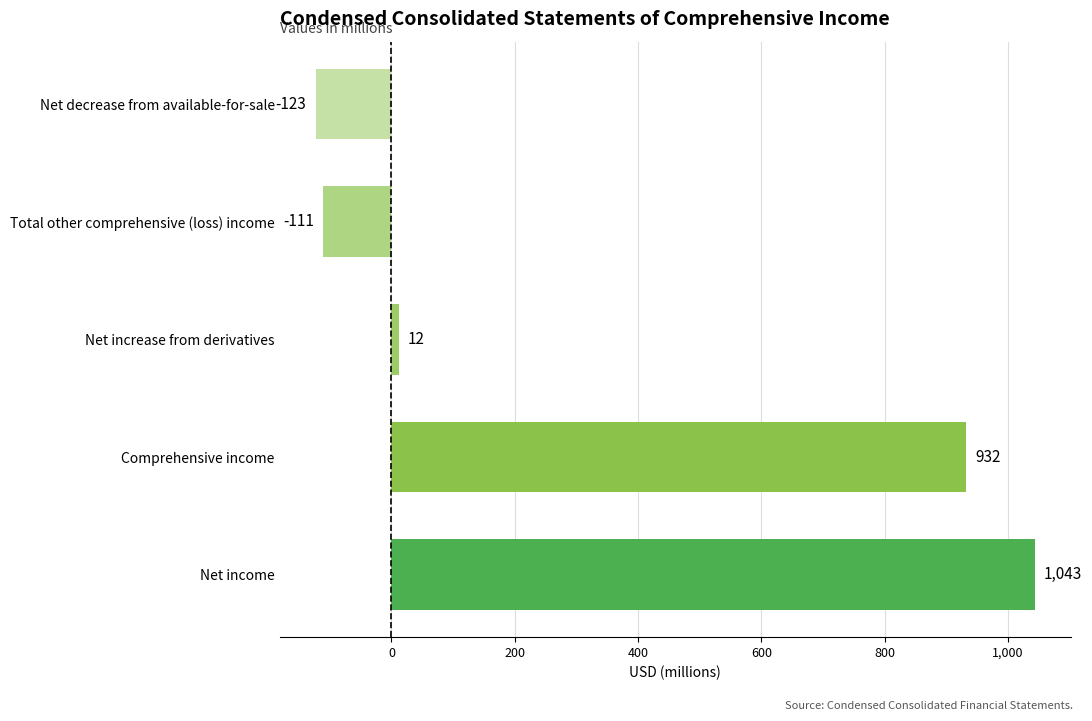

List the labels in order of value, largest first.

Net income, Comprehensive income, Net increase from derivatives, Total other comprehensive (loss) income, Net decrease from available-for-sale